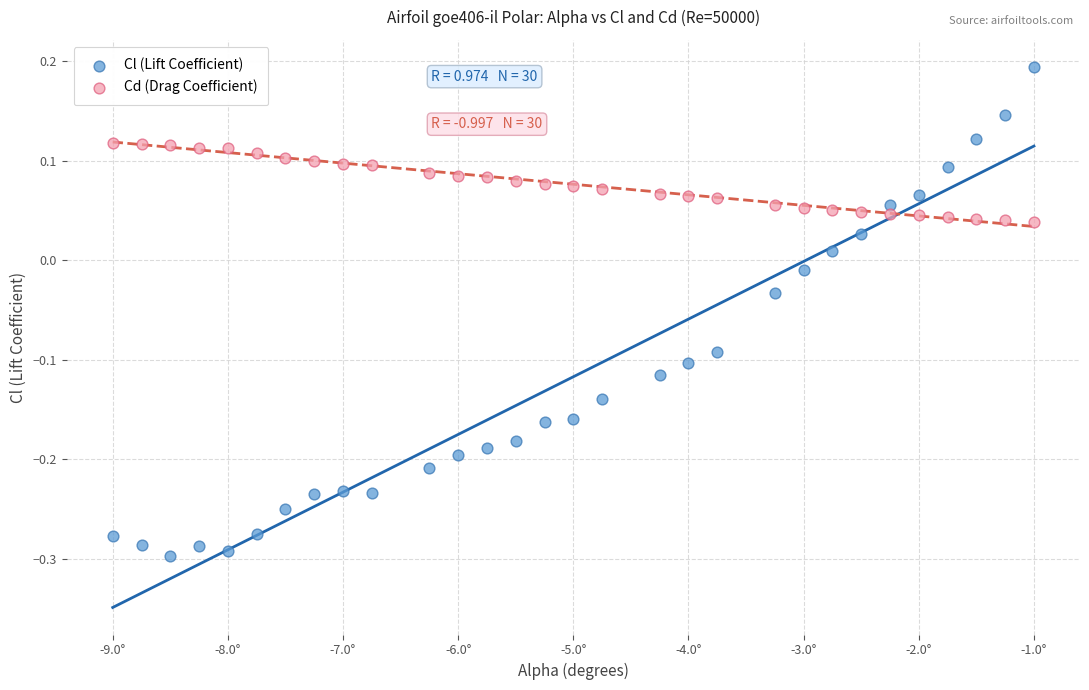

Which series has the largest Y range (max minus min)?

Cl (Lift Coefficient)